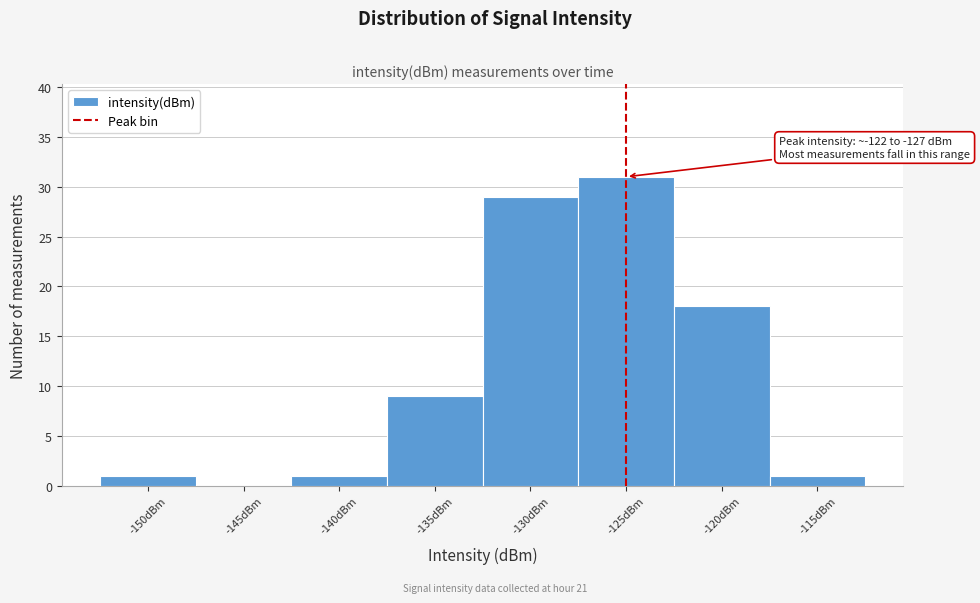

Reading left to right, transcribe all the data shown in this chart.

-150dBm=1	-145dBm=0	-140dBm=1	-135dBm=9	-130dBm=29	-125dBm=31	-120dBm=18	-115dBm=1